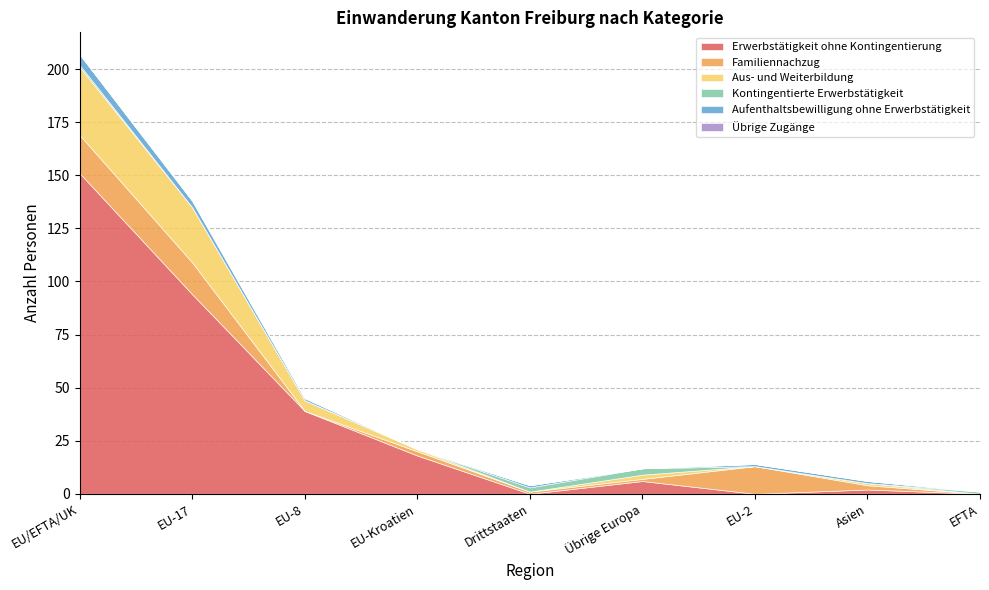

List the labels in order of Übrige Zugänge value, smallest first.

EU/EFTA/UK, EU-17, EU-8, EU-Kroatien, Drittstaaten, Übrige Europa, EU-2, Asien, EFTA